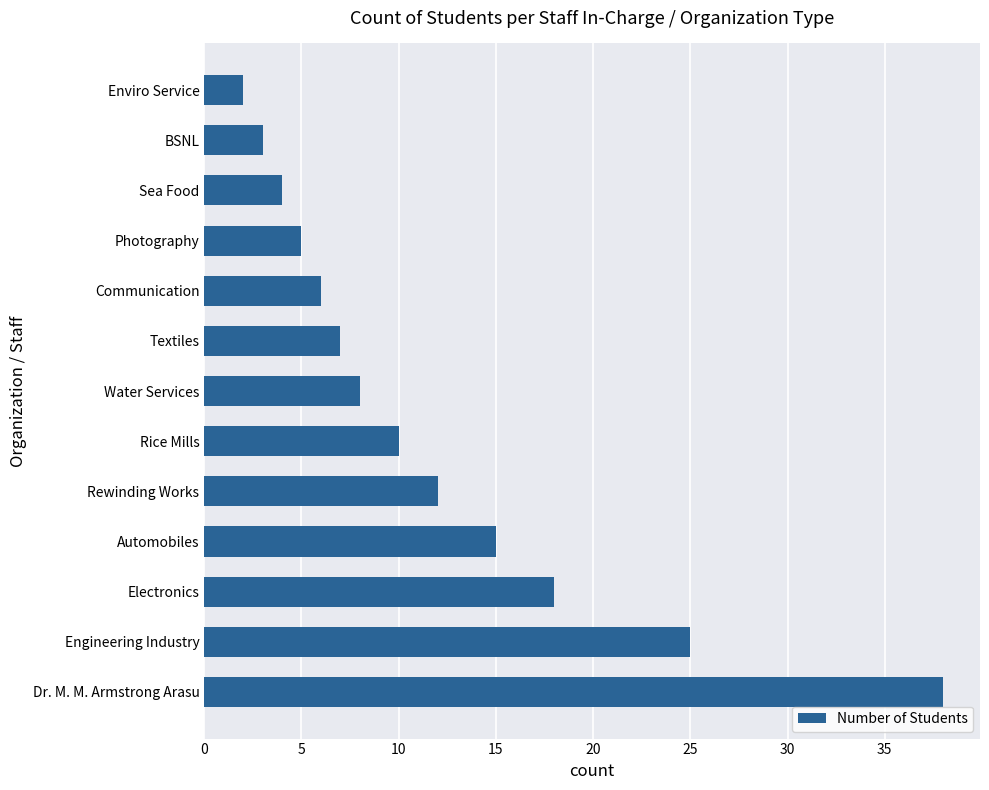

Rank the categories by value from lowest to highest.

Enviro Service, BSNL, Sea Food, Photography, Communication, Textiles, Water Services, Rice Mills, Rewinding Works, Automobiles, Electronics, Engineering Industry, Dr. M. M. Armstrong Arasu